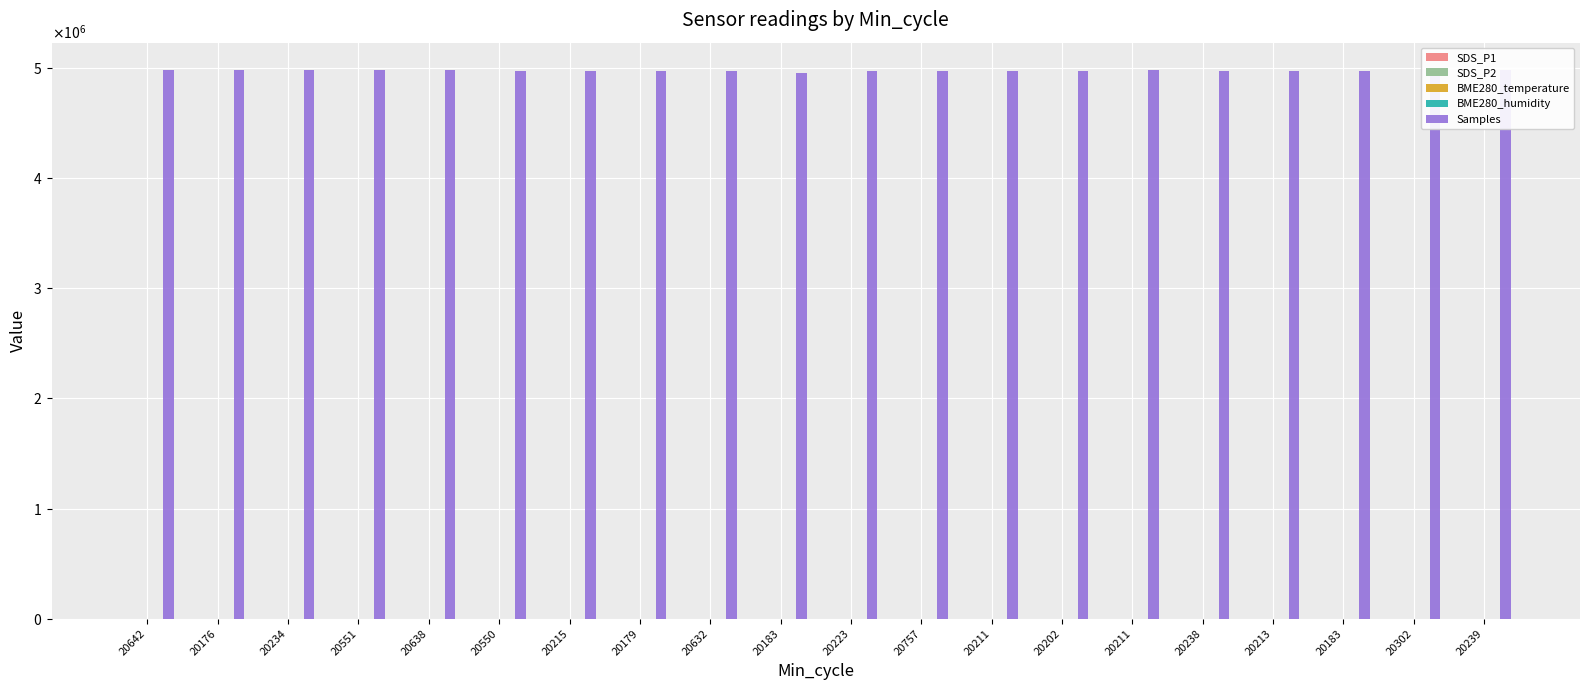

Are the bars horizontal?

No